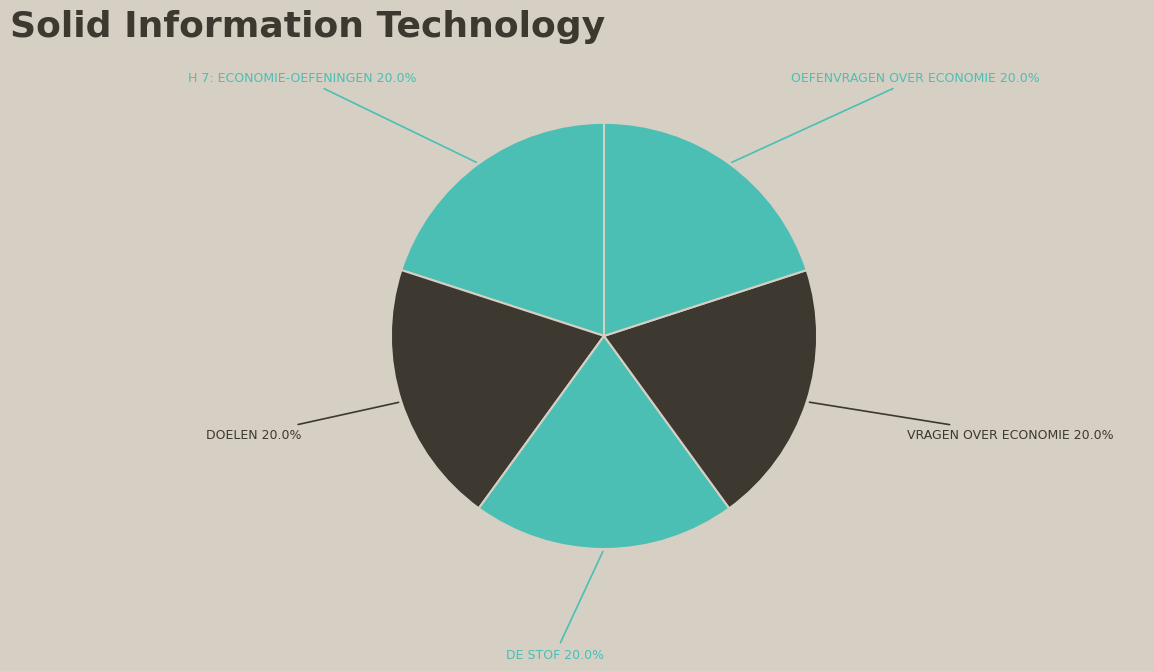

Count the number of slices in the pie.

5